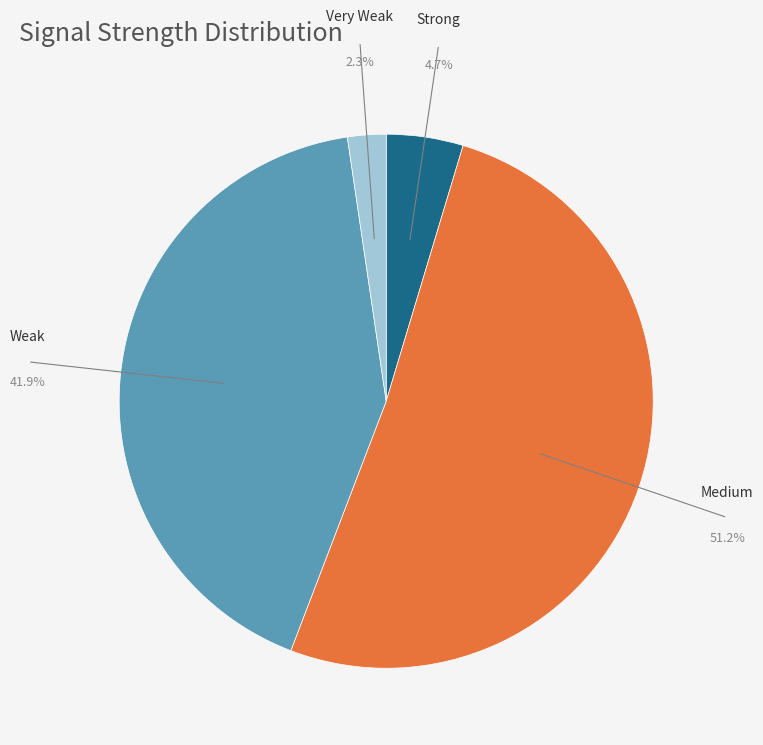

Is there a majority slice in this chart?

Yes